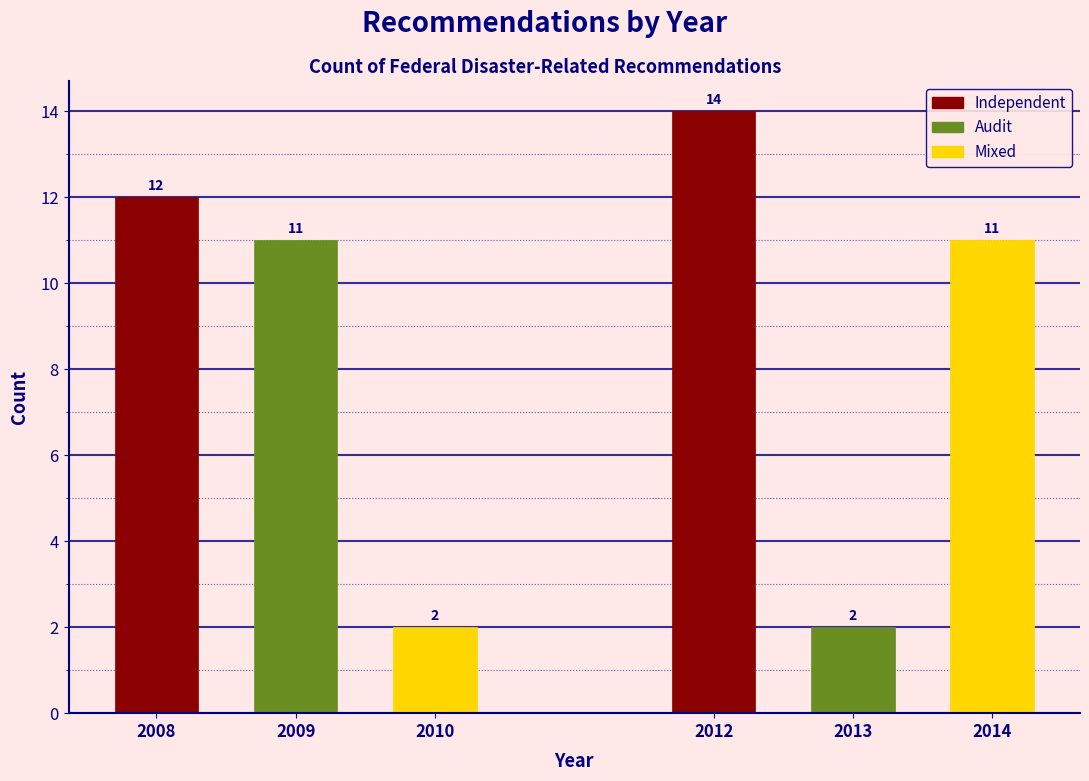

Reading right to left, list all the values displayed in this chart.

11	2	14	2	11	12